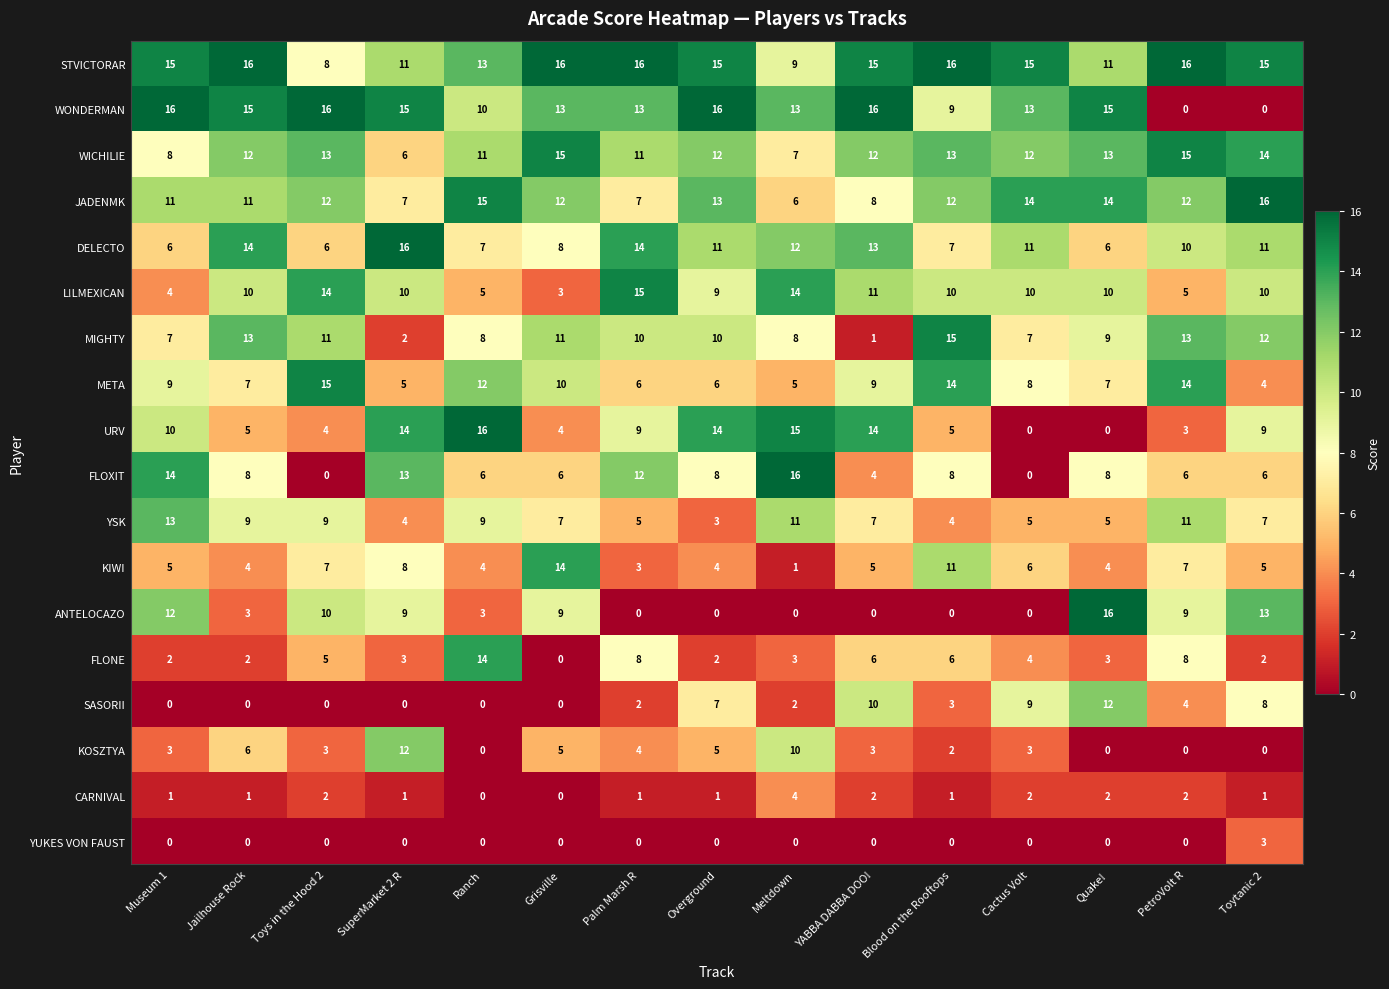

What is the total value across all series at PetroVolt R?

135